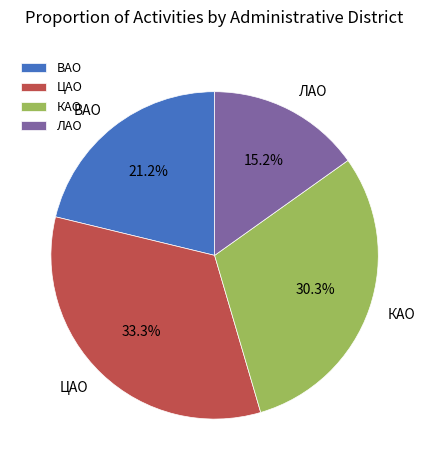

Does ЦАО represent more than half of the total?

No